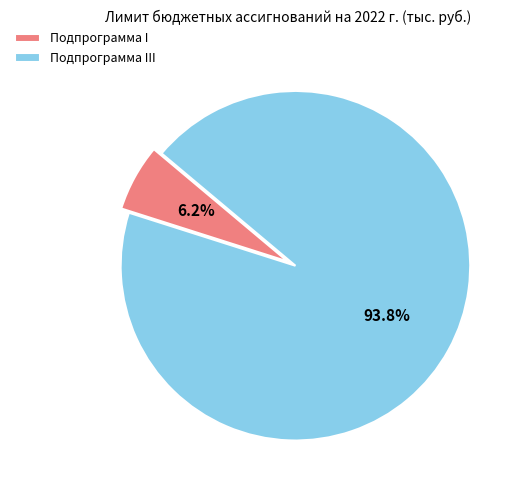

Does Подпрограмма III represent more than half of the total?

Yes